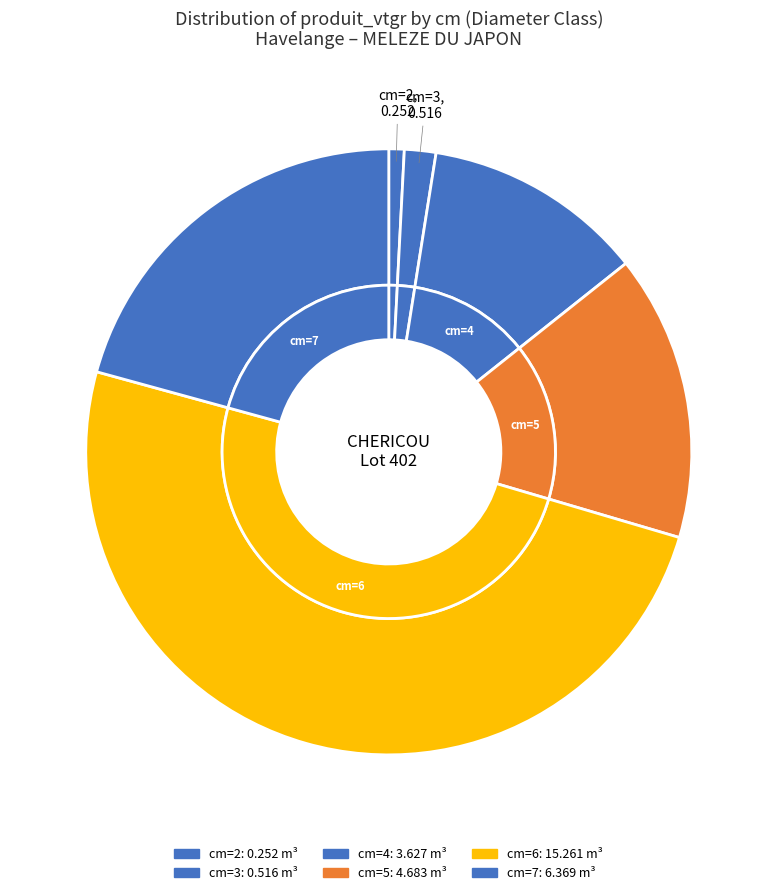

What is the largest slice in the pie chart?

6